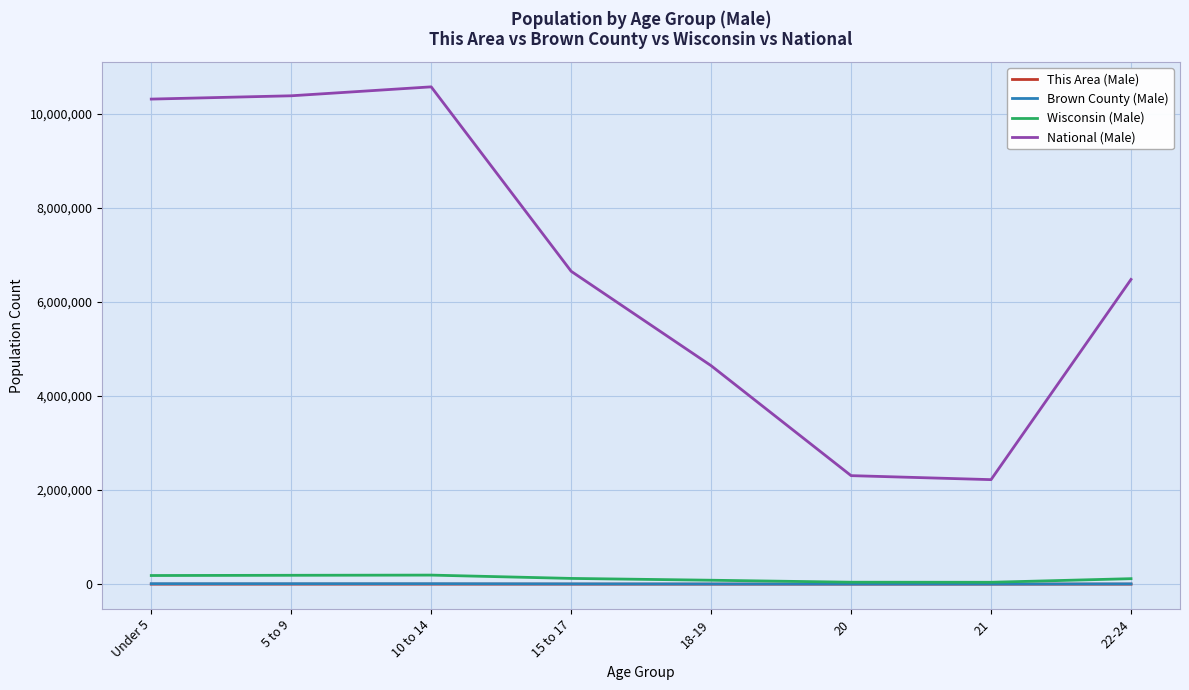

What is the maximum value shown in the chart?

10579862